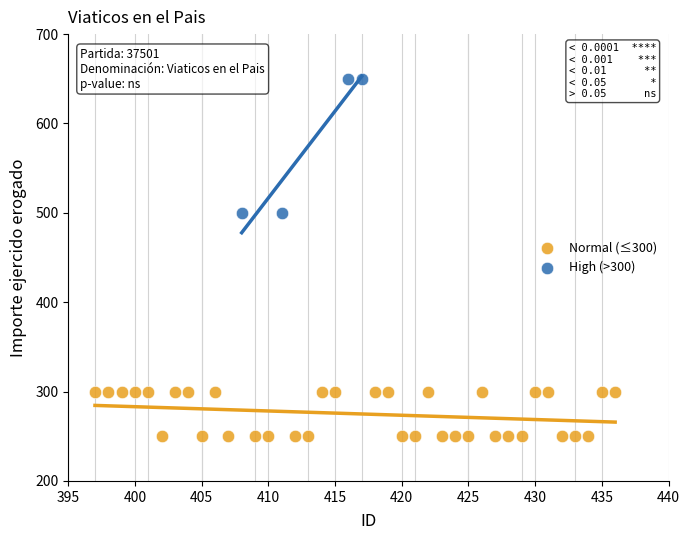

Which series reaches the maximum Y coordinate?

High (>300)